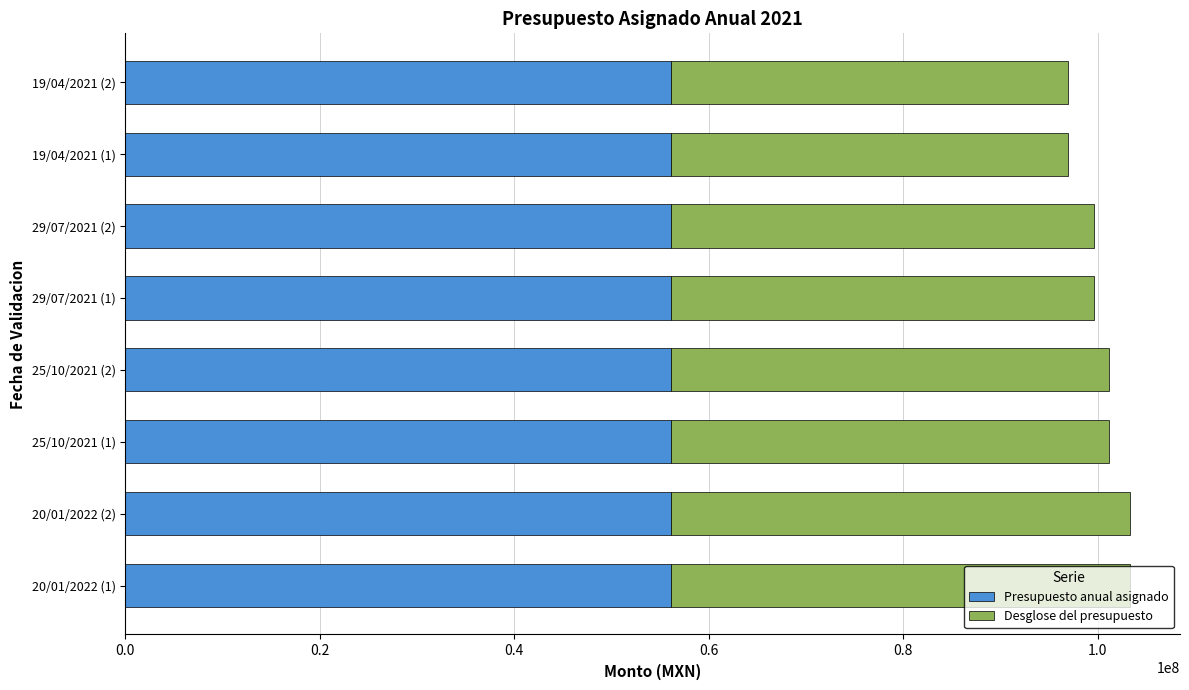

What is the average value of the Presupuesto anual asignado series?

56134268